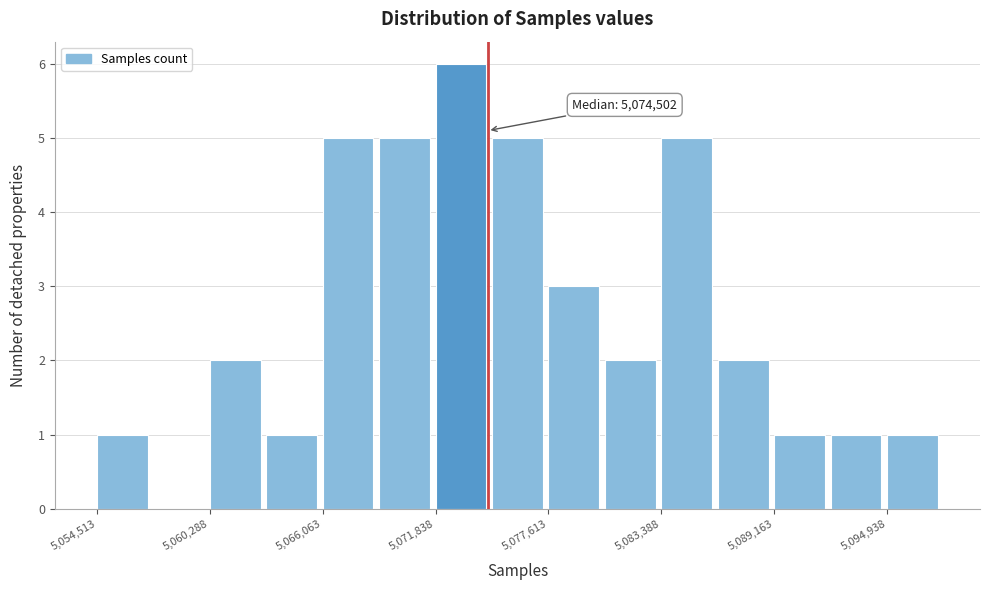

Around what value on the x-axis is the tallest bar? Give the approximate position of its centre, as read against the axis.

5073000